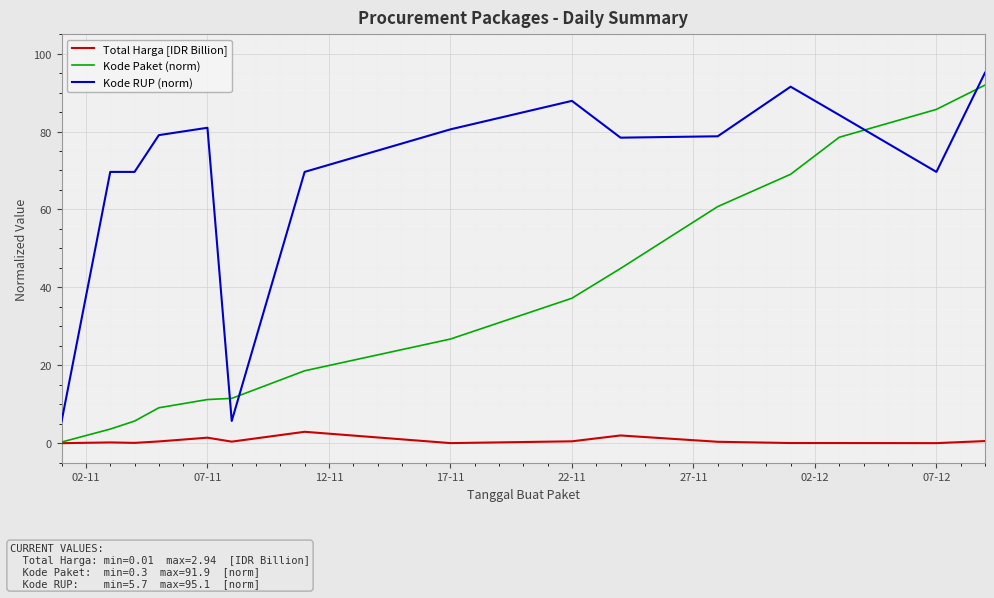

Rank the series by their average value, from highest to lowest.

Kode RUP (norm), Kode Paket (norm), Total Harga [IDR Billion]